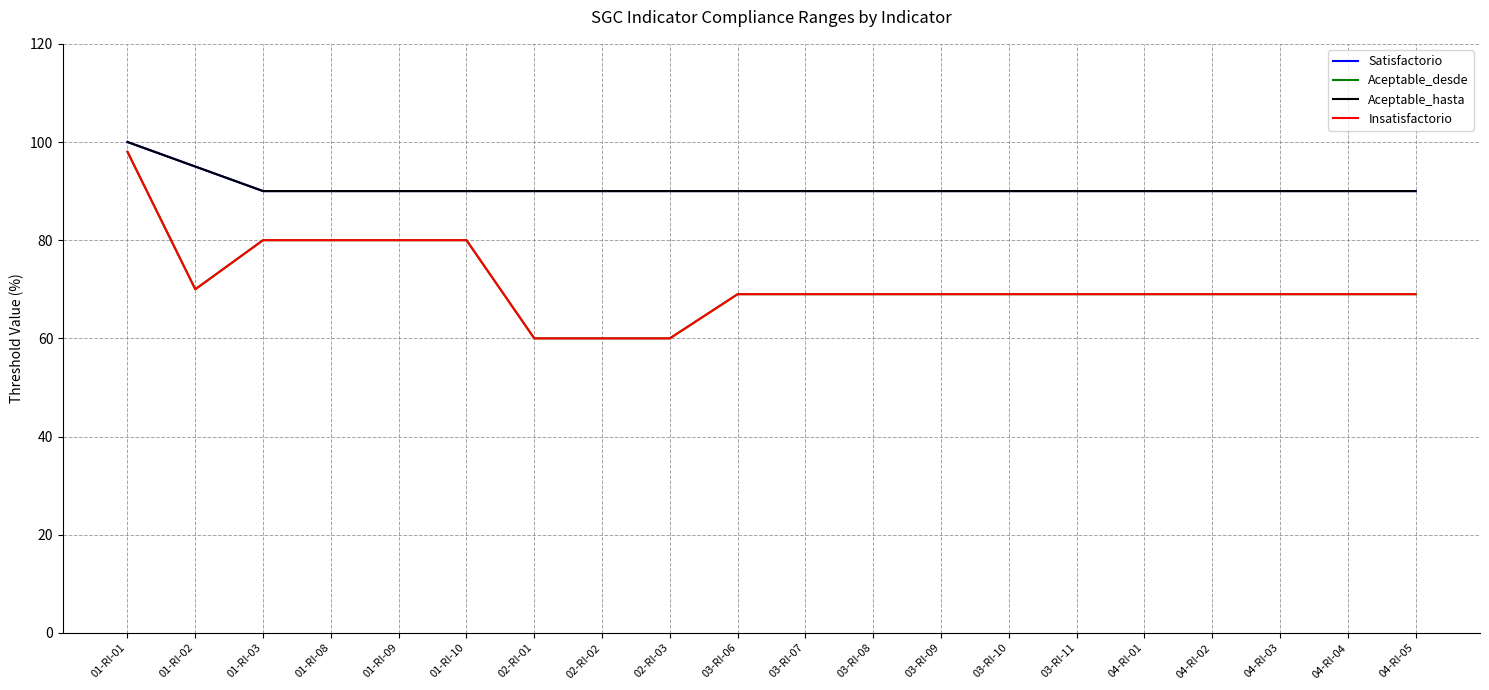

True or false: Insatisfactorio has a value of 60 at 02-RI-03.

True